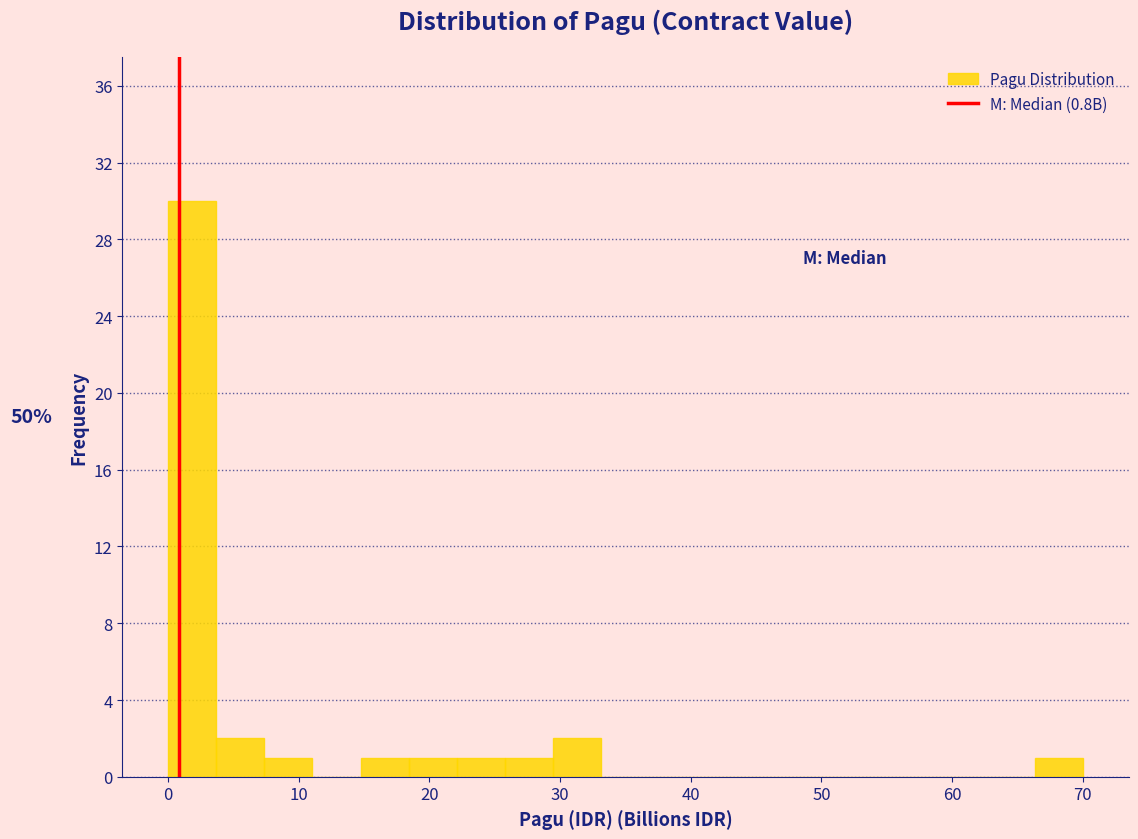

Around what value on the x-axis is the tallest bar? Give the approximate position of its centre, as read against the axis.

2